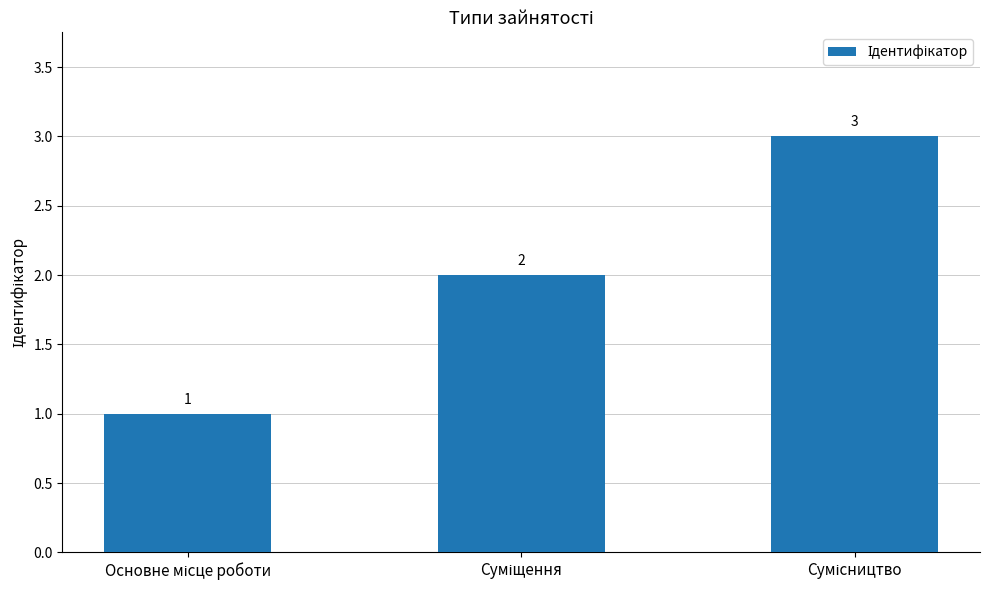

How many values are between 1 and 3?

3